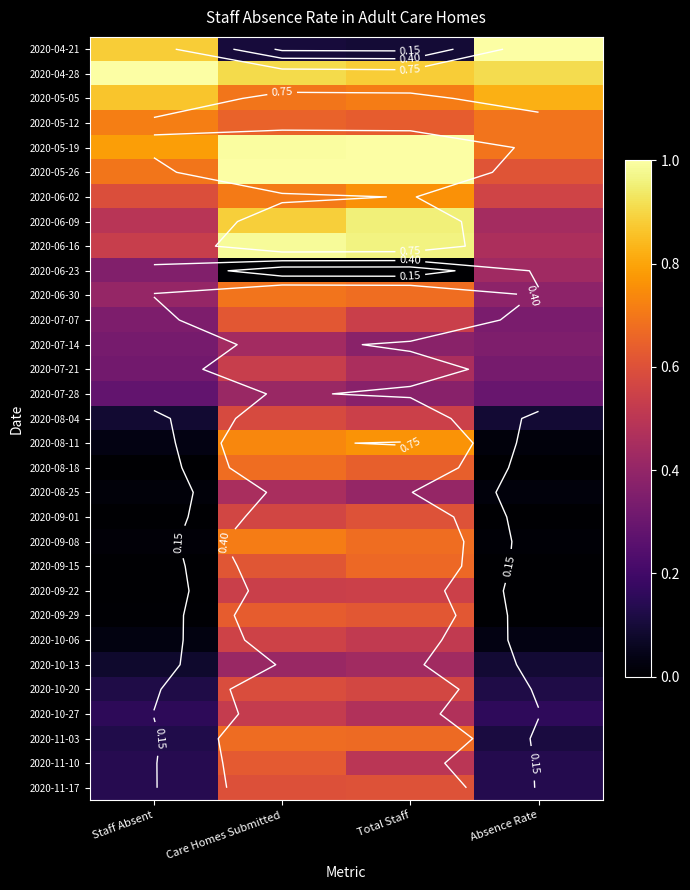

Is the value of 2020-11-10 at Care Homes Submitted greater than the value of 2020-08-04 at Care Homes Submitted?

Yes